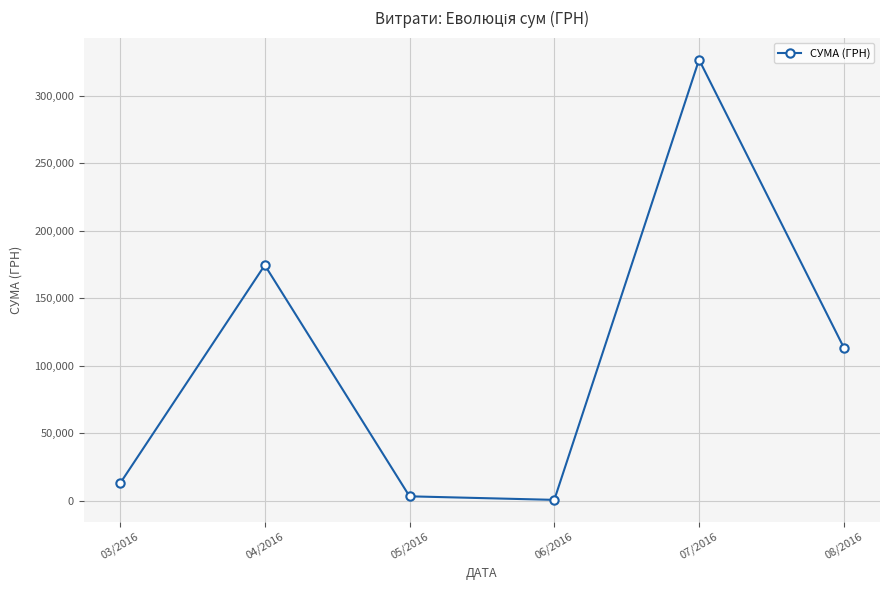

What is the label of the 4th point from the right?

05/2016